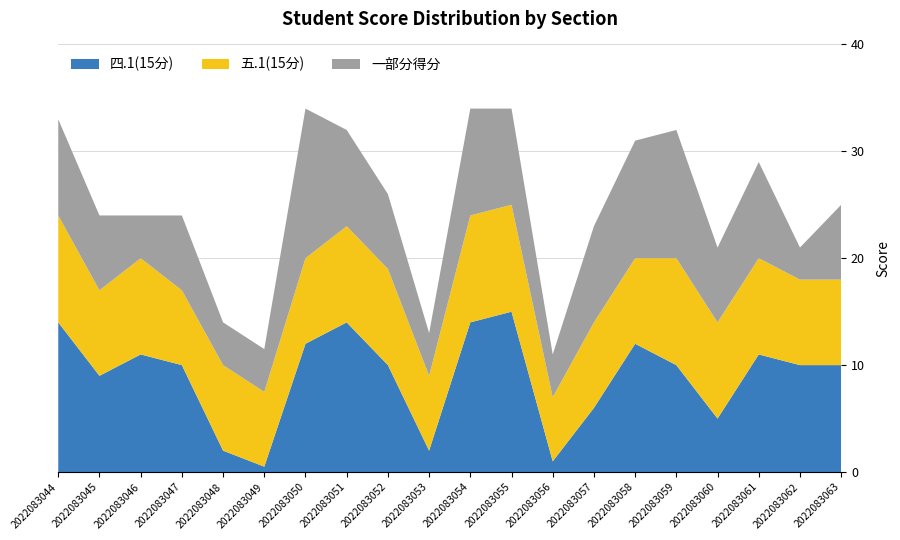

Reading right to left, list all the values displayed in this chart.

四.1(15分): 10.0	10.0	11.0	5.0	10.0	12.0	6.0	1.0	15.0	14.0	2.0	10.0	14.0	12.0	0.5	2.0	10.0	11.0	9.0	14.0
五.1(15分): 8.0	8.0	9.0	9.0	10.0	8.0	8.0	6.0	10.0	10.0	7.0	9.0	9.0	8.0	7.0	8.0	7.0	9.0	8.0	10.0
一部分得分: 7.0	3.0	9.0	7.0	12.0	11.0	9.0	4.0	9.0	10.0	4.0	7.0	9.0	14.0	4.0	4.0	7.0	4.0	7.0	9.0